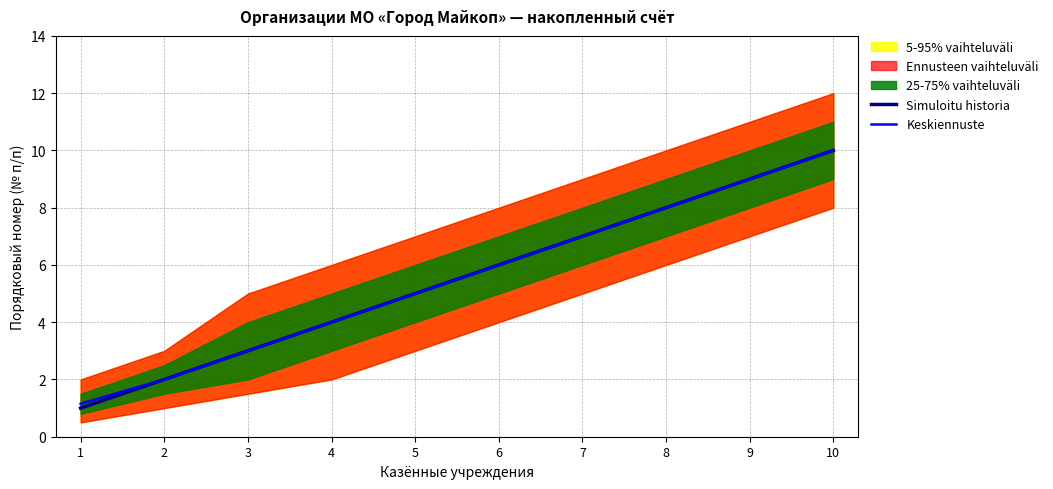

True or false: Simuloitu historia has a value of 8.0 at 8.

True